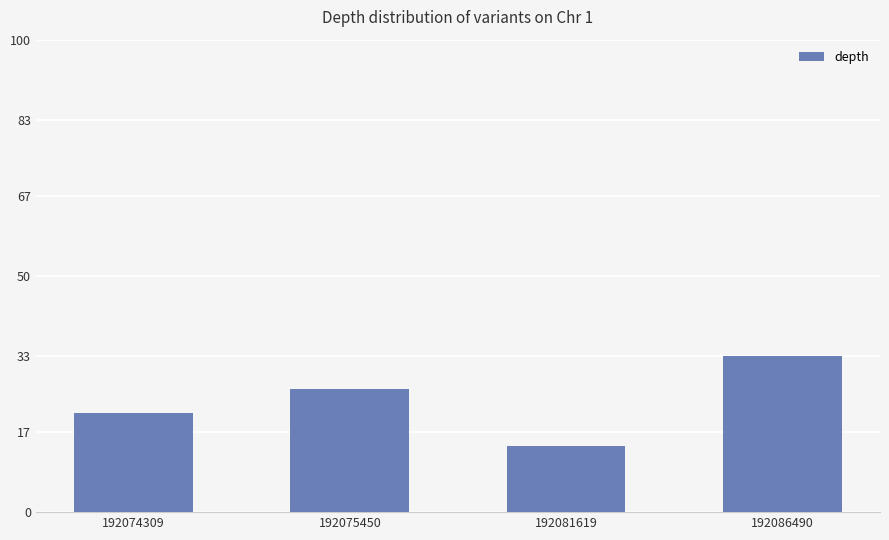

The chart shows a value of 35 at 192075450. True or false?

False